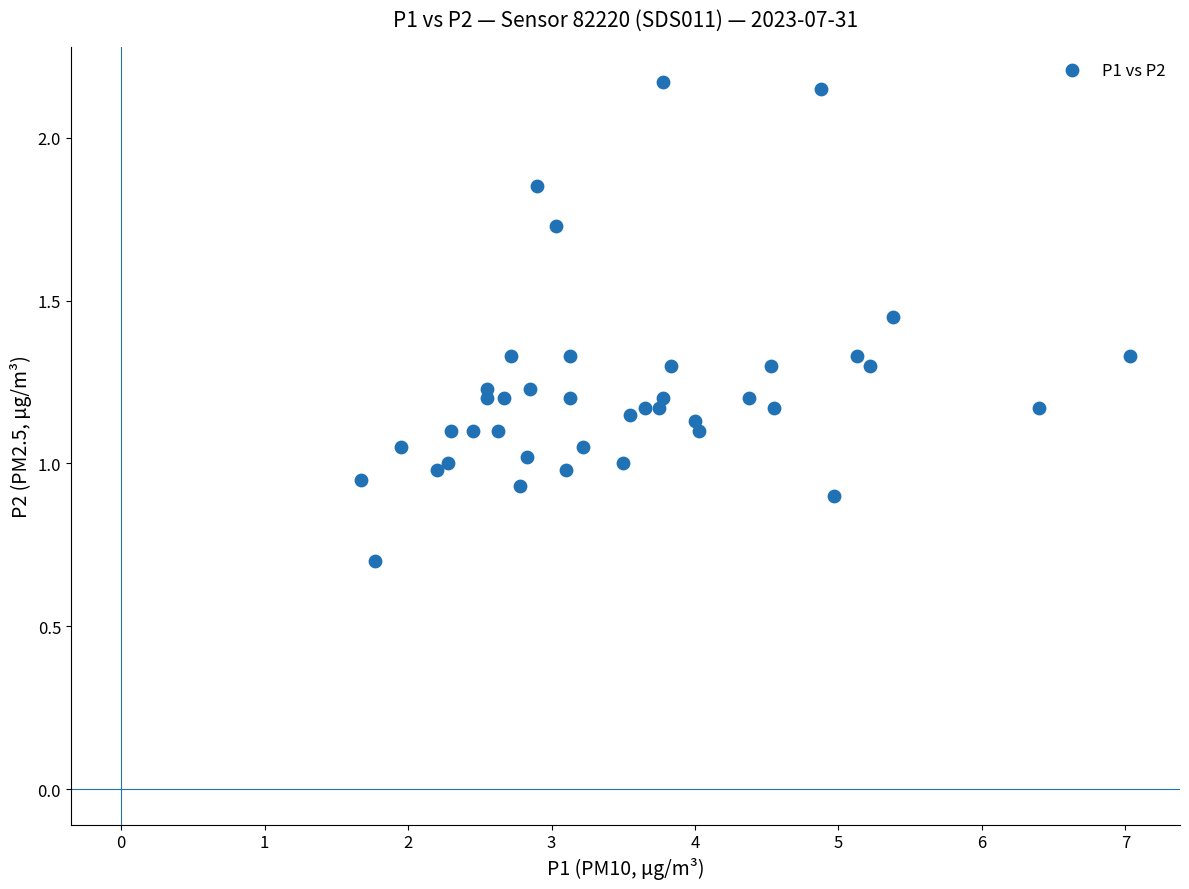

What is the range of Y values (max minus min)?

1.5